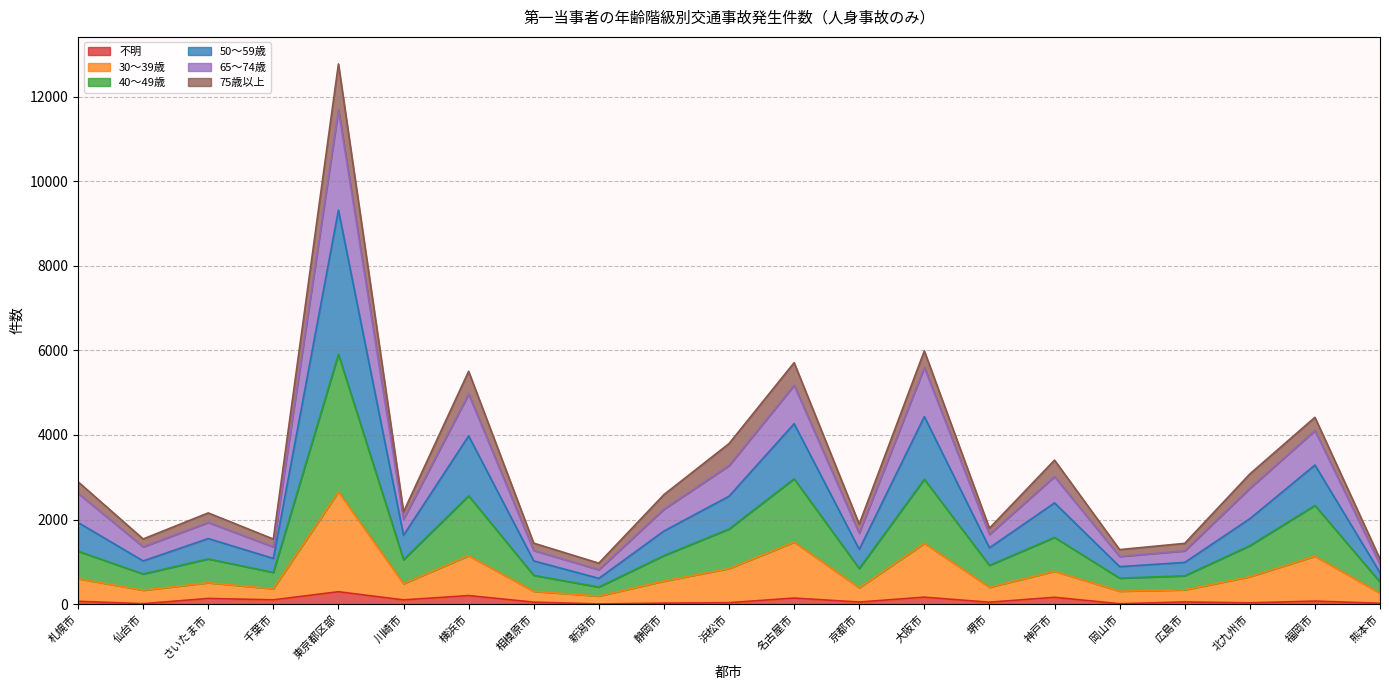

At which category is the sum across all series the highest?

東京都区部